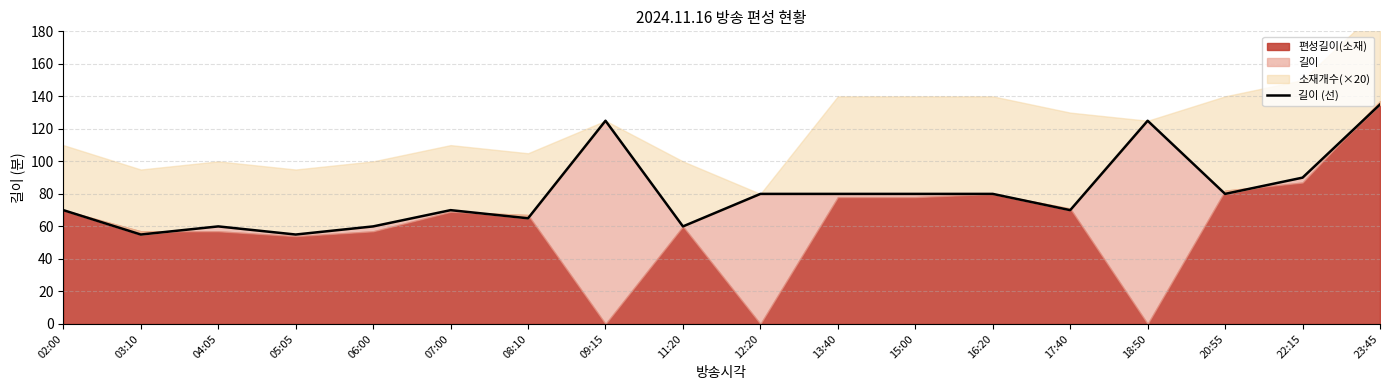

How many lines are shown in the chart?

1